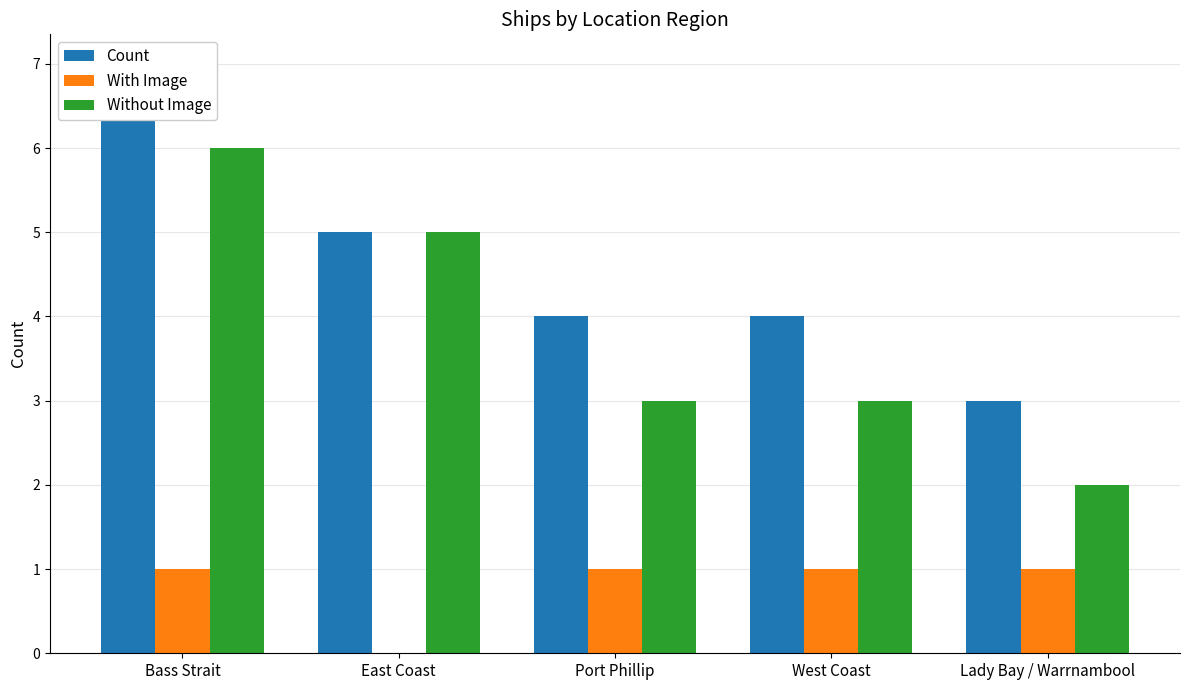

What is the value of the Count bar at the 5th from the left?

3